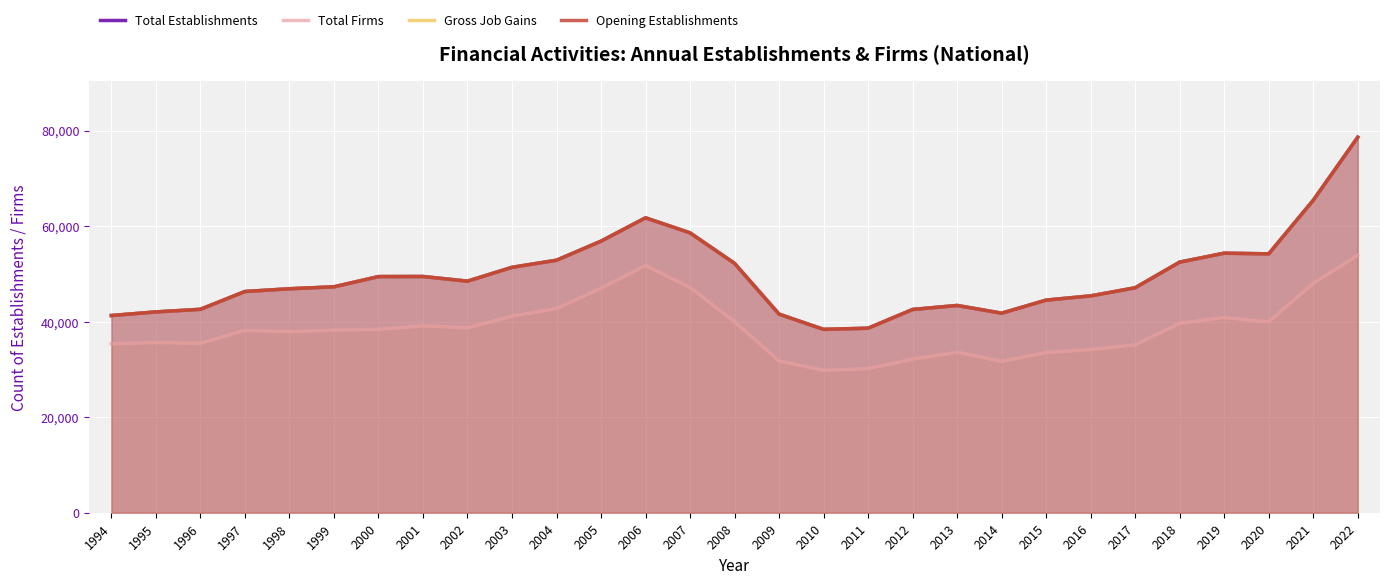

Is it true that Total Firms equals 16385 at 2000?

False